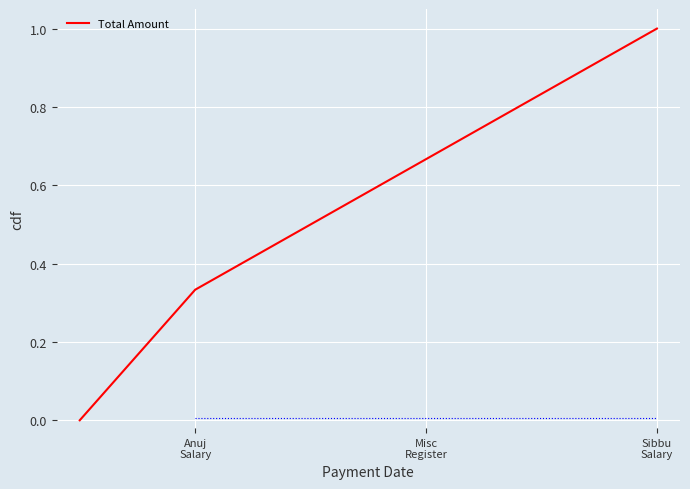

What is the greatest value displayed?

1.0